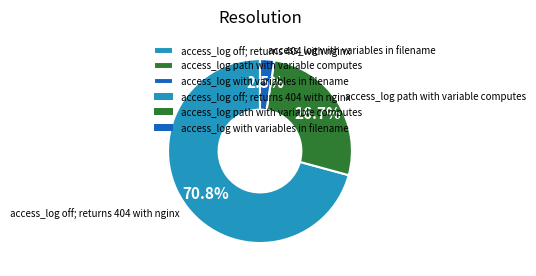

Which category has the smallest portion of the pie?

access_log with variables in filename